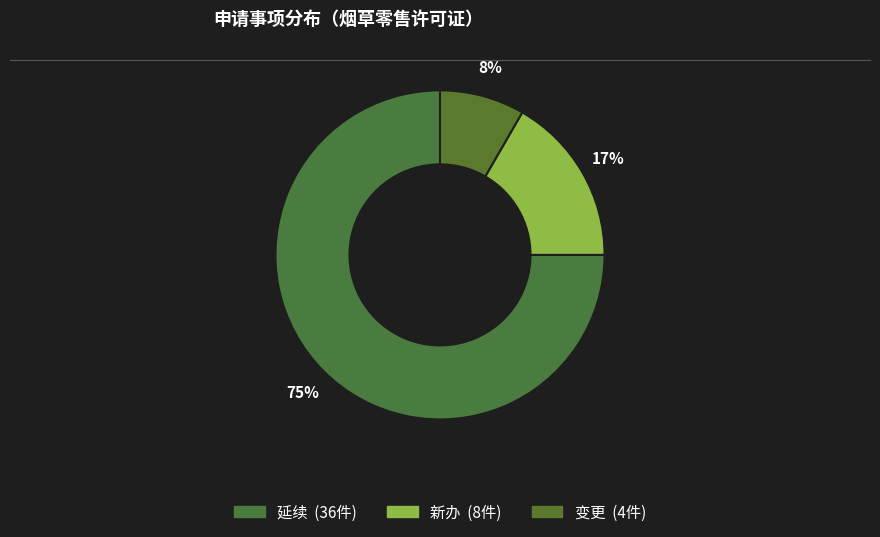

Count the number of slices in the pie.

3